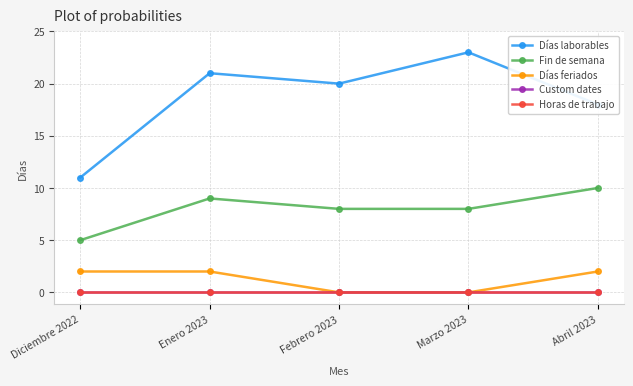

Does the chart display data point markers on the line(s)?

Yes